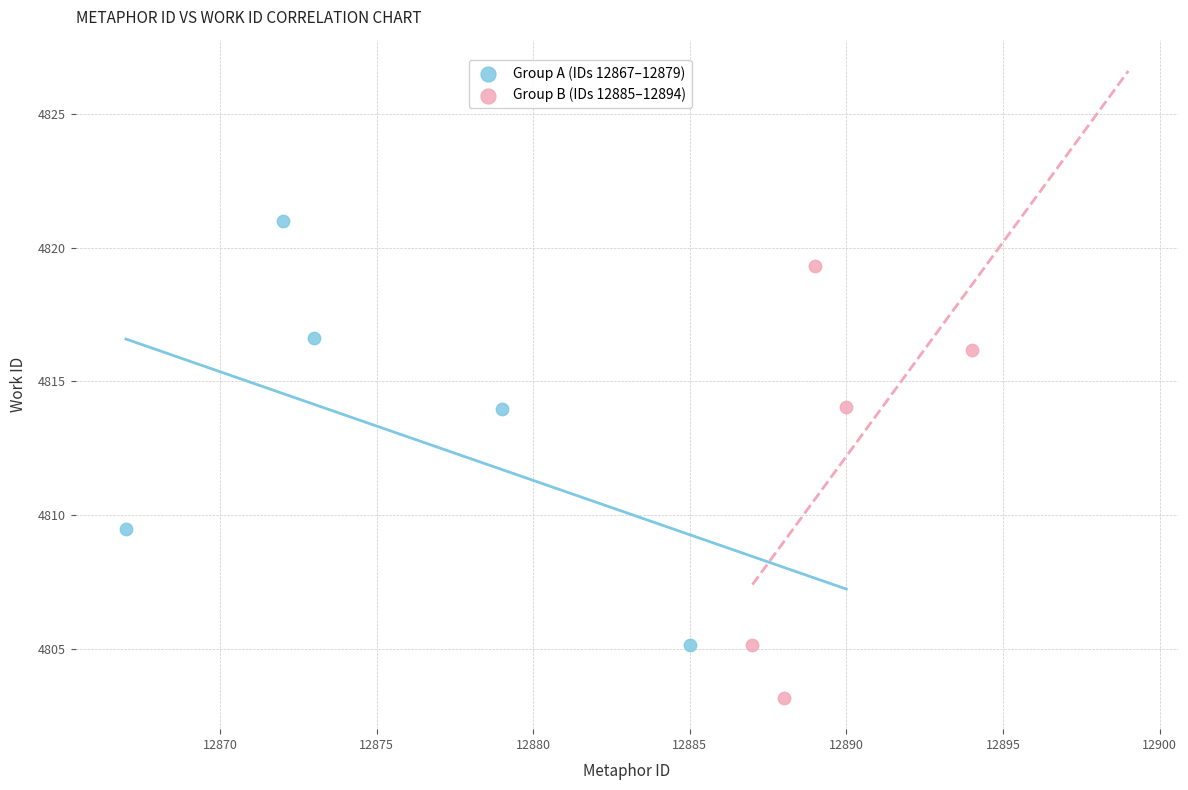

Which series reaches the maximum Y coordinate?

Group A (IDs 12867–12879)